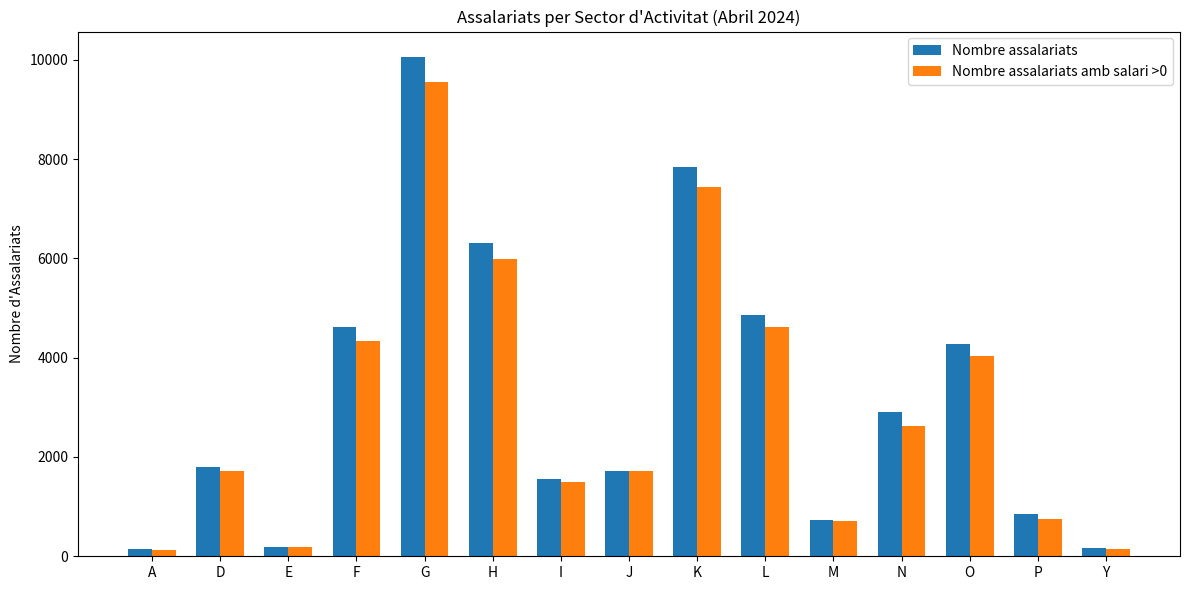

Which series changed the most between L and P?

Nombre assalariats